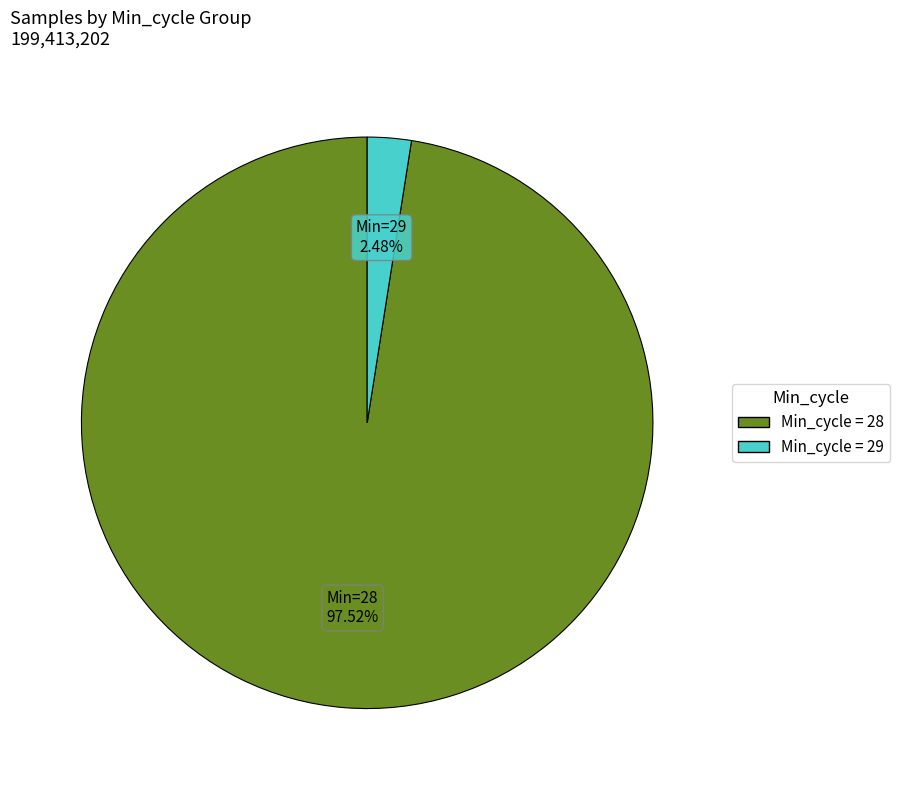

Is there a majority slice in this chart?

Yes